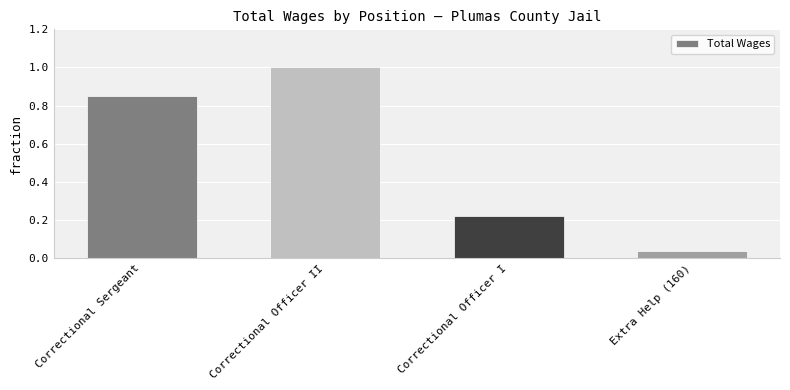

What is the ratio of the value at Correctional Officer I to the value at Correctional Sergeant?

0.3